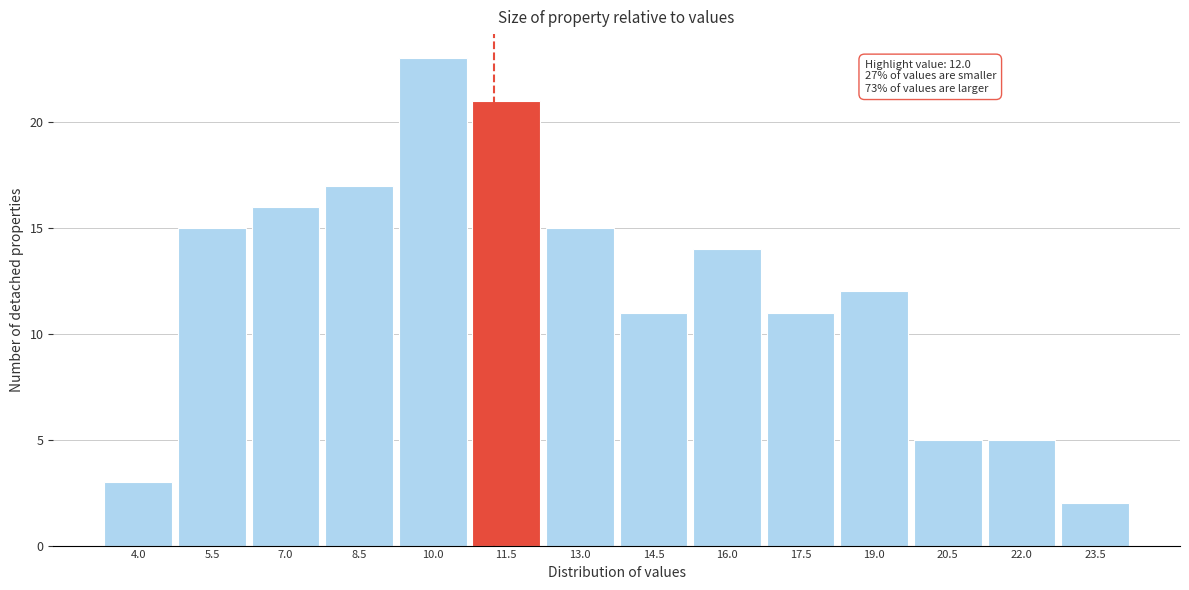

Reading left to right, transcribe all the data shown in this chart.

3	15	16	17	23	21	15	11	14	11	12	5	5	2